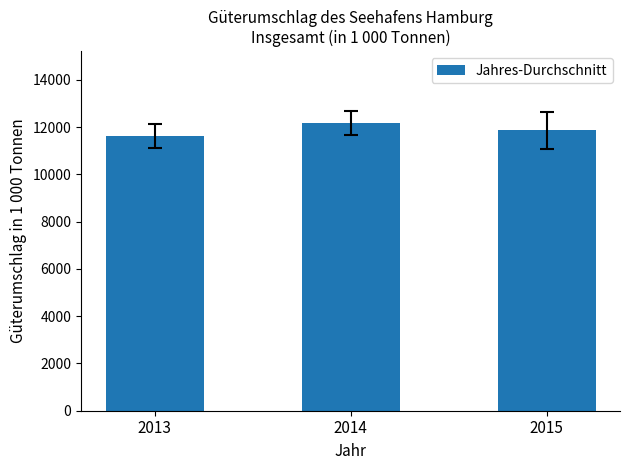

Rank the categories by value from highest to lowest.

2014, 2015, 2013